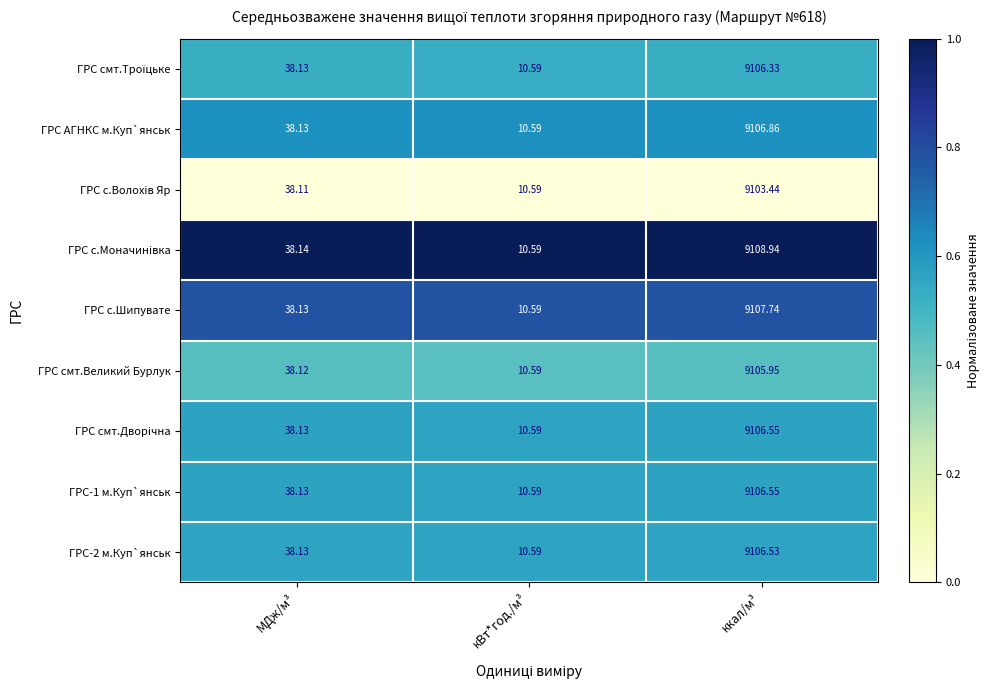

Which series has the largest total across all categories?

ГРС с.Моначинiвка